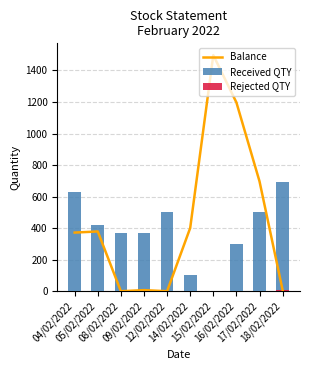

List the labels in order of Received QTY value, largest first.

18/02/2022, 04/02/2022, 12/02/2022, 17/02/2022, 05/02/2022, 08/02/2022, 09/02/2022, 16/02/2022, 14/02/2022, 15/02/2022